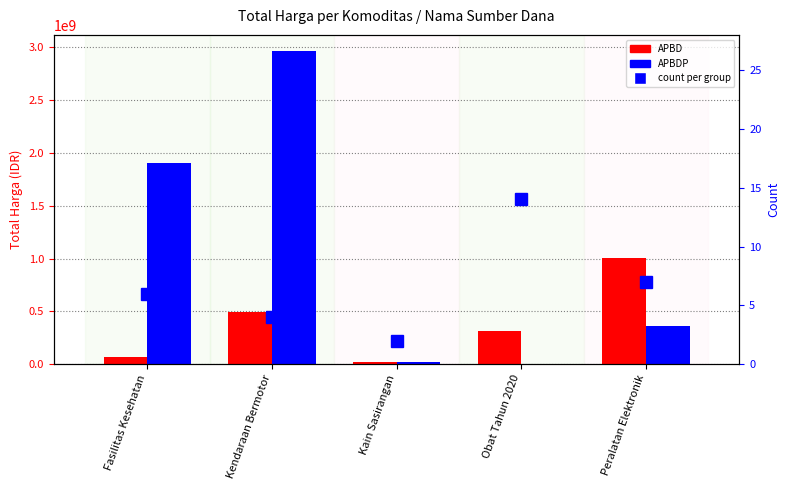

What are all the series names shown in the legend?

APBD, APBDP, count